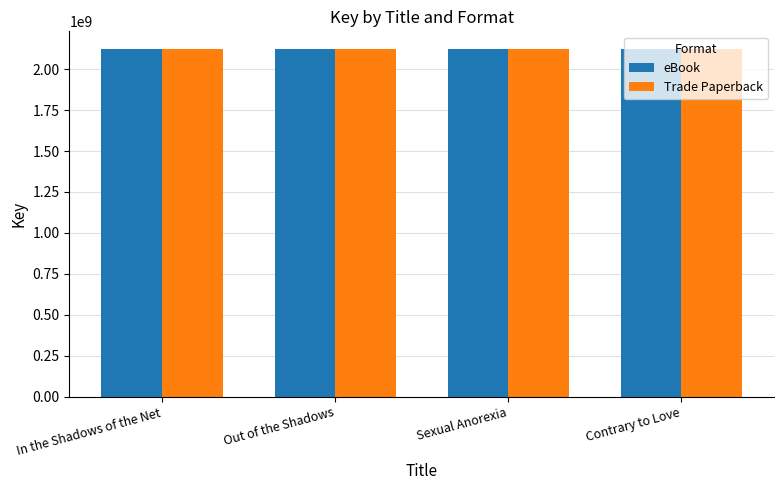

The Trade Paperback series shows 1290353189 at Out of the Shadows. True or false?

False